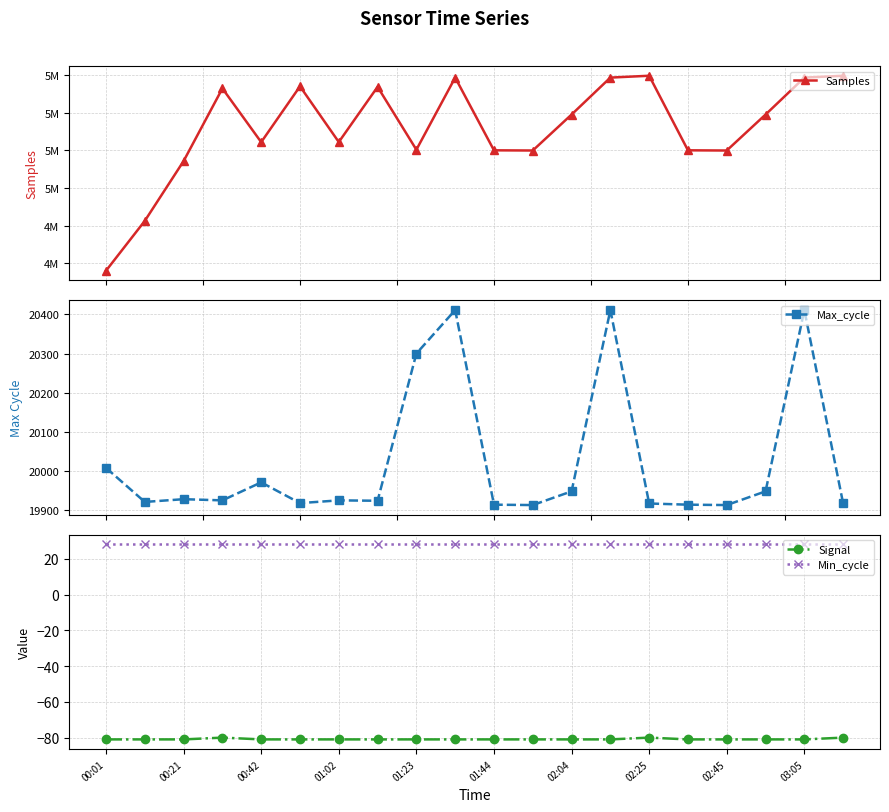

True or false: Min_cycle and Signal cross at least once.

False